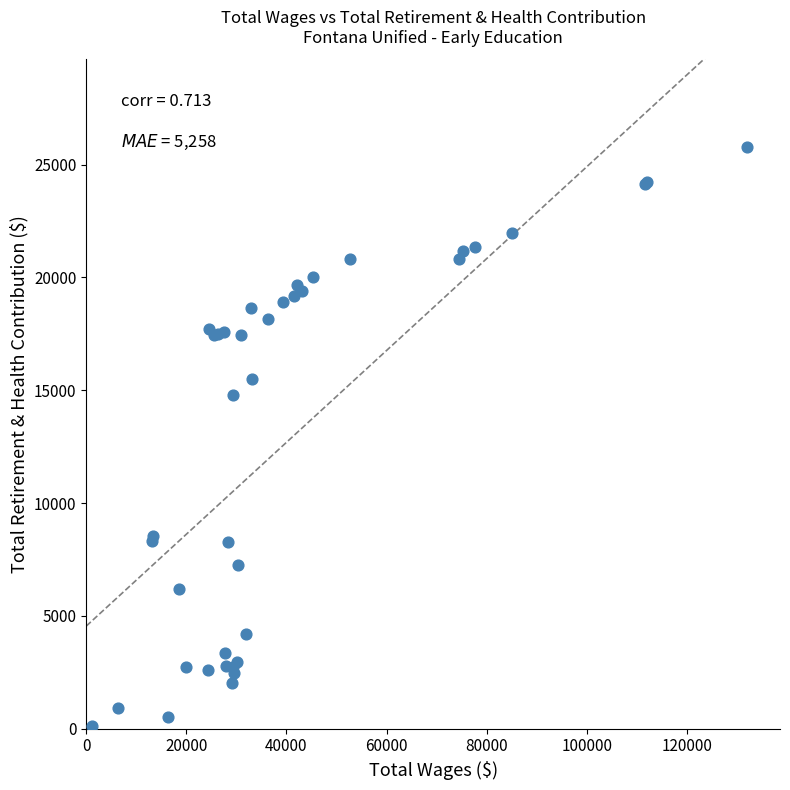

What Y value in the scatter plot is closest to 12964?

14783